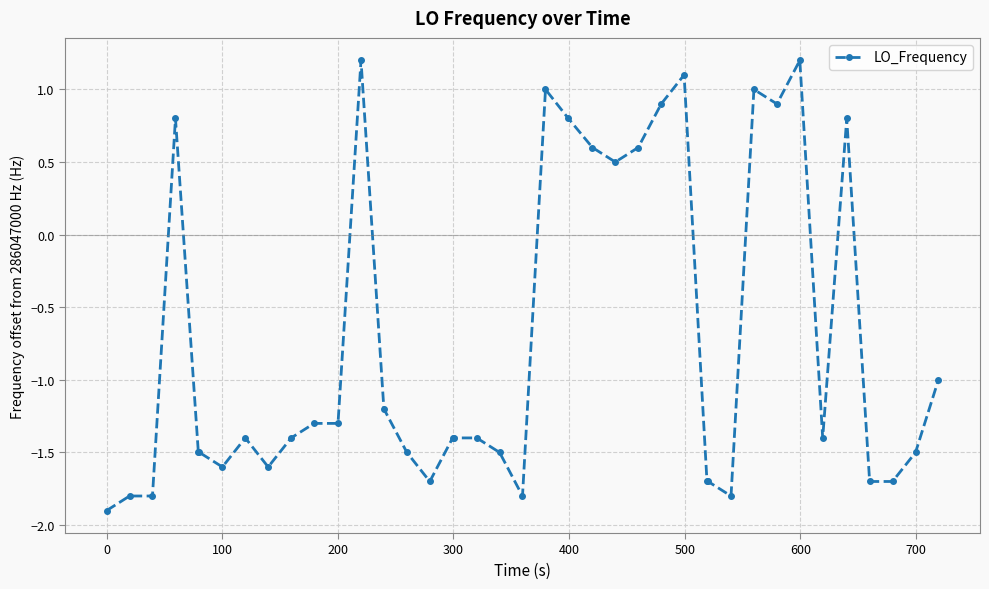

True or false: the data has more than 0 interior local peaks.

True